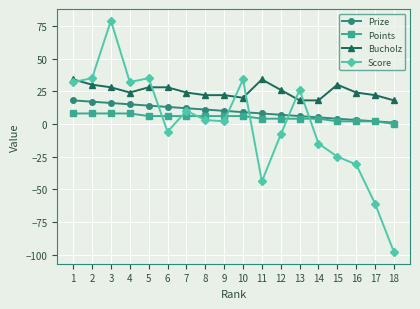

Count the number of categories in the chart.

18